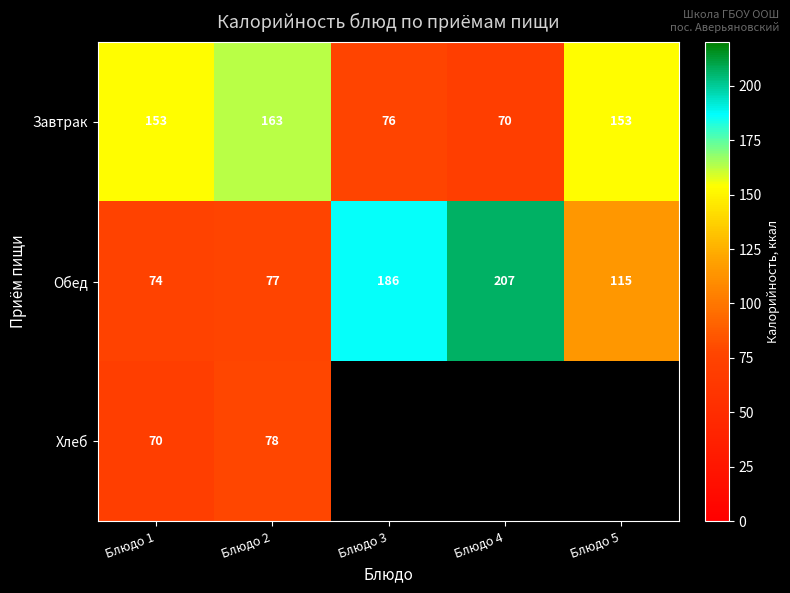

What is the difference between the maximum and minimum values in the Завтрак series?

93